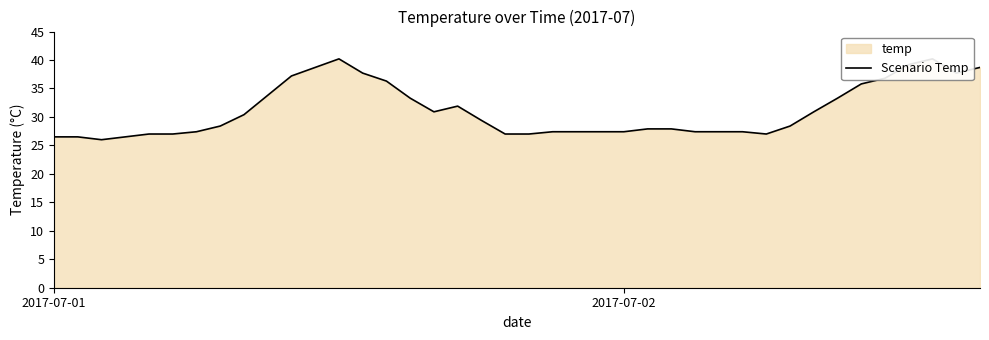

The chart shows a value of 33.3 at 15. True or false?

True